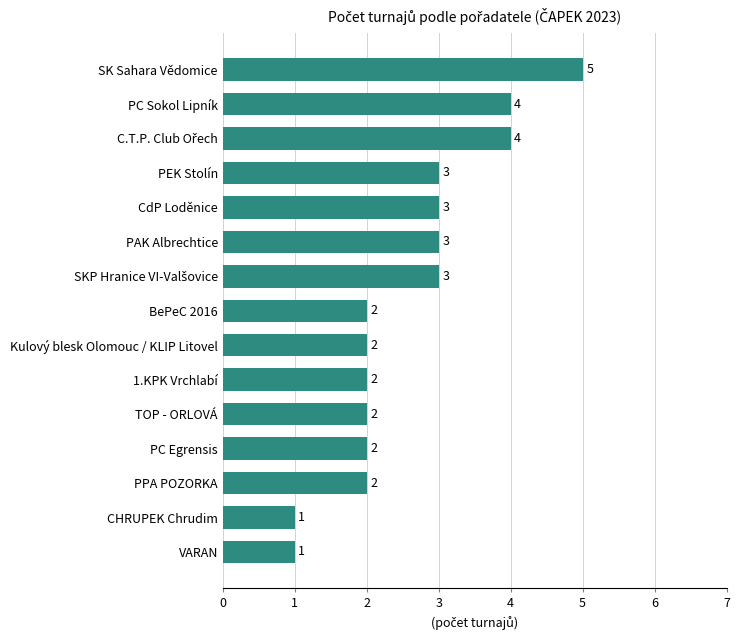

Is it true that the value at VARAN is 1?

True